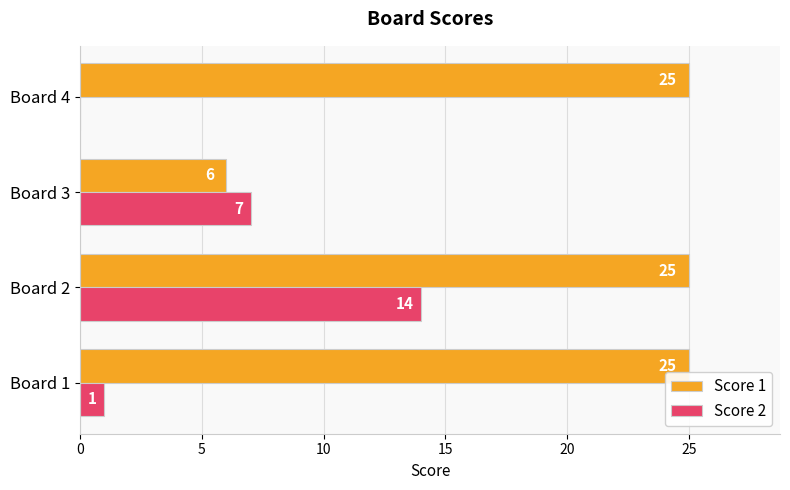

What are all the series names shown in the legend?

Score 1, Score 2